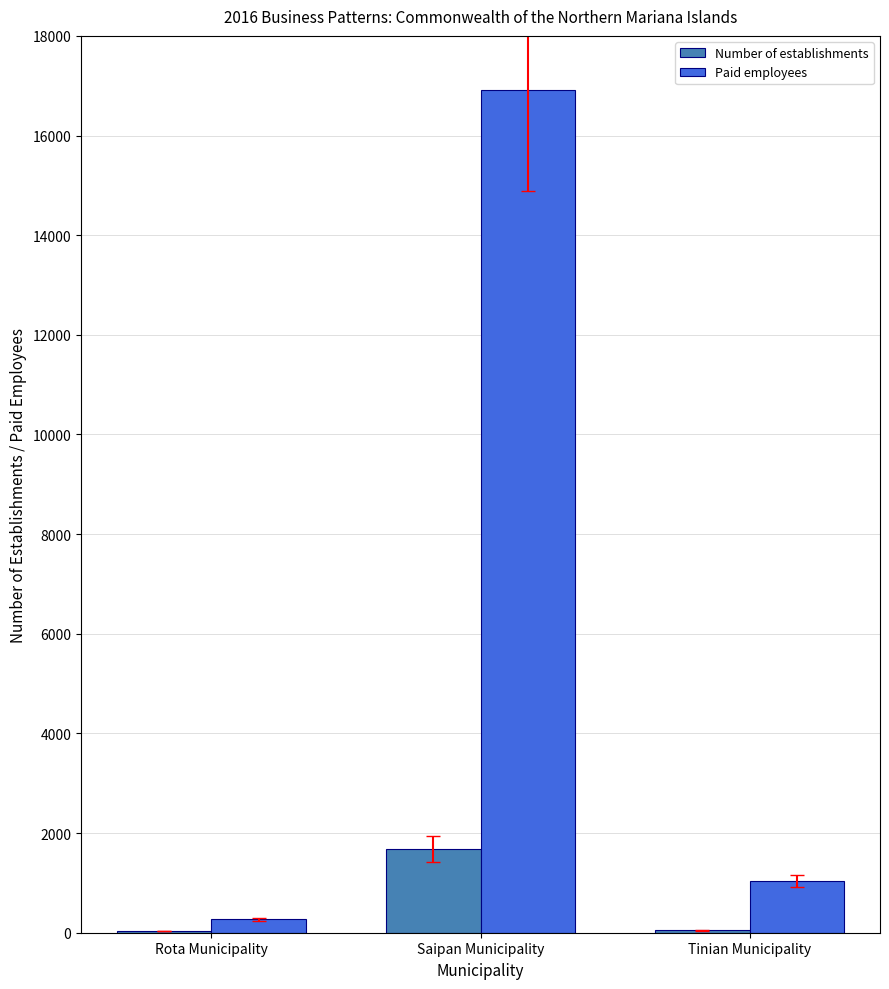

Read the Number of establishments value at Rota Municipality, to the nearest 10.

30